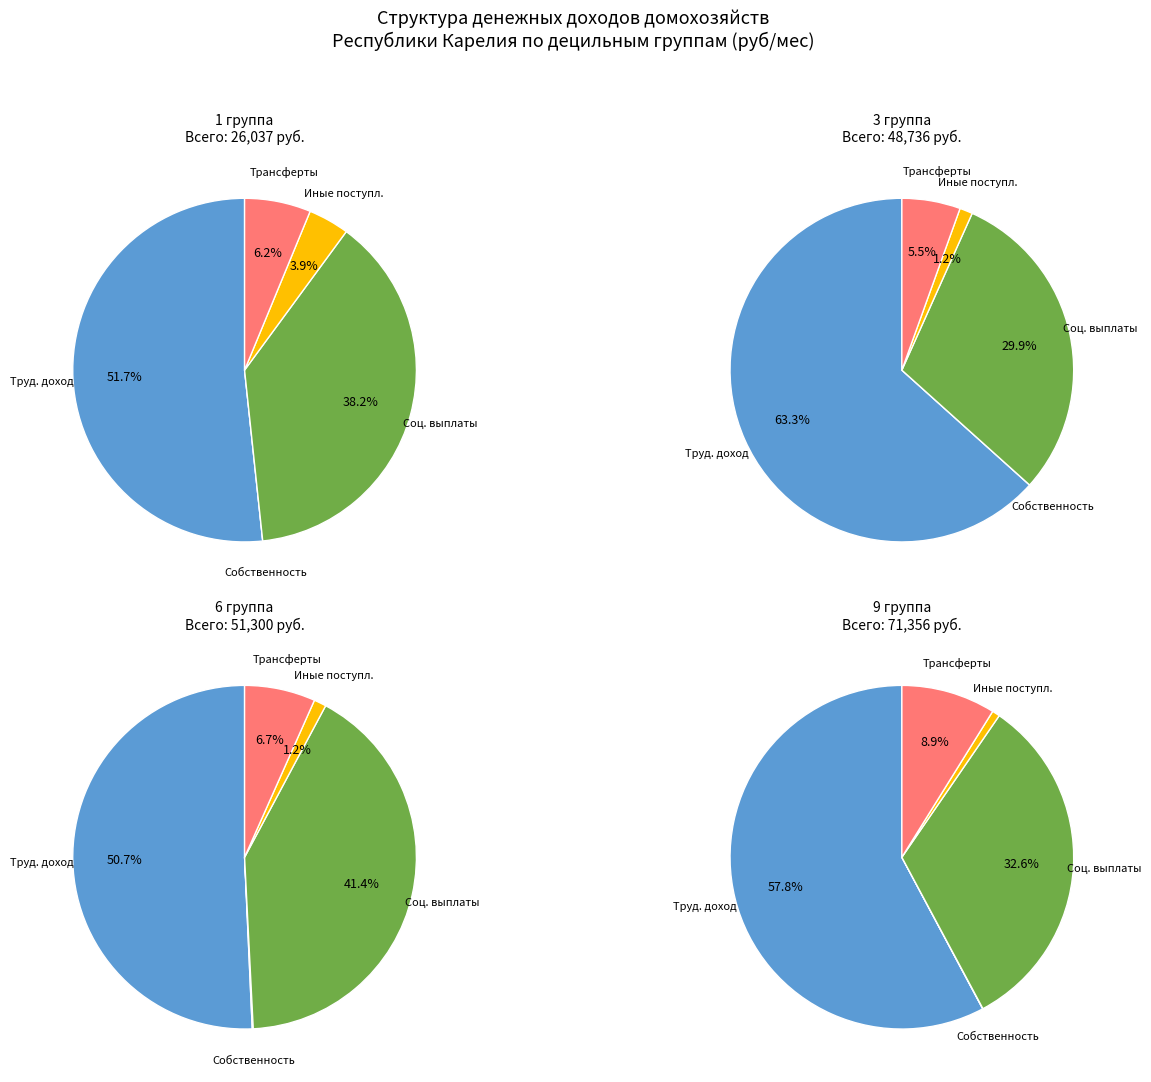

To the nearest percent, what is the combined percentage of Доход от трудовой деятельности and Трансферты переданные?

69%